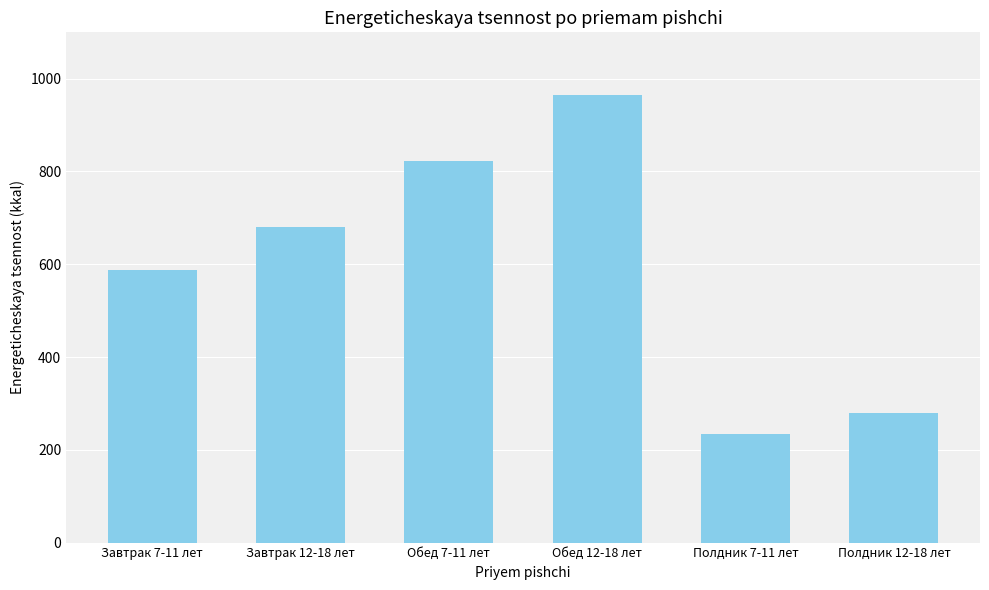

At which label is the value closest to 600?

Завтрак 7-11 лет